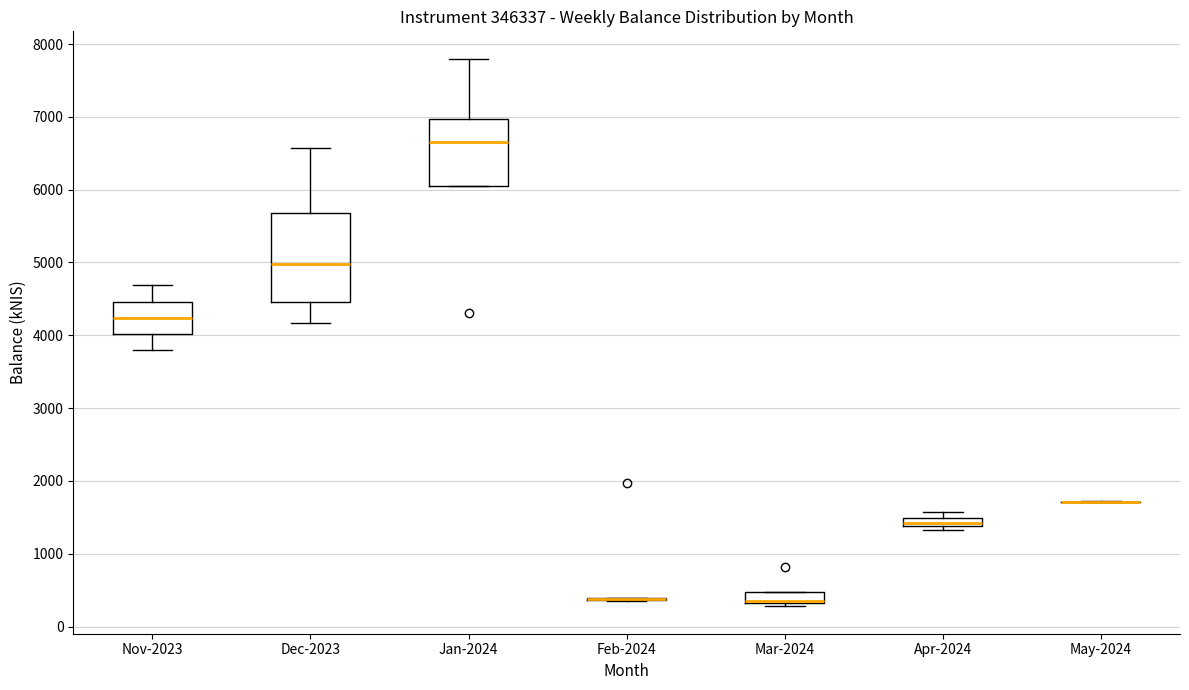

Which box is the tallest, from its lower edge to its upper edge?

Dec-2023